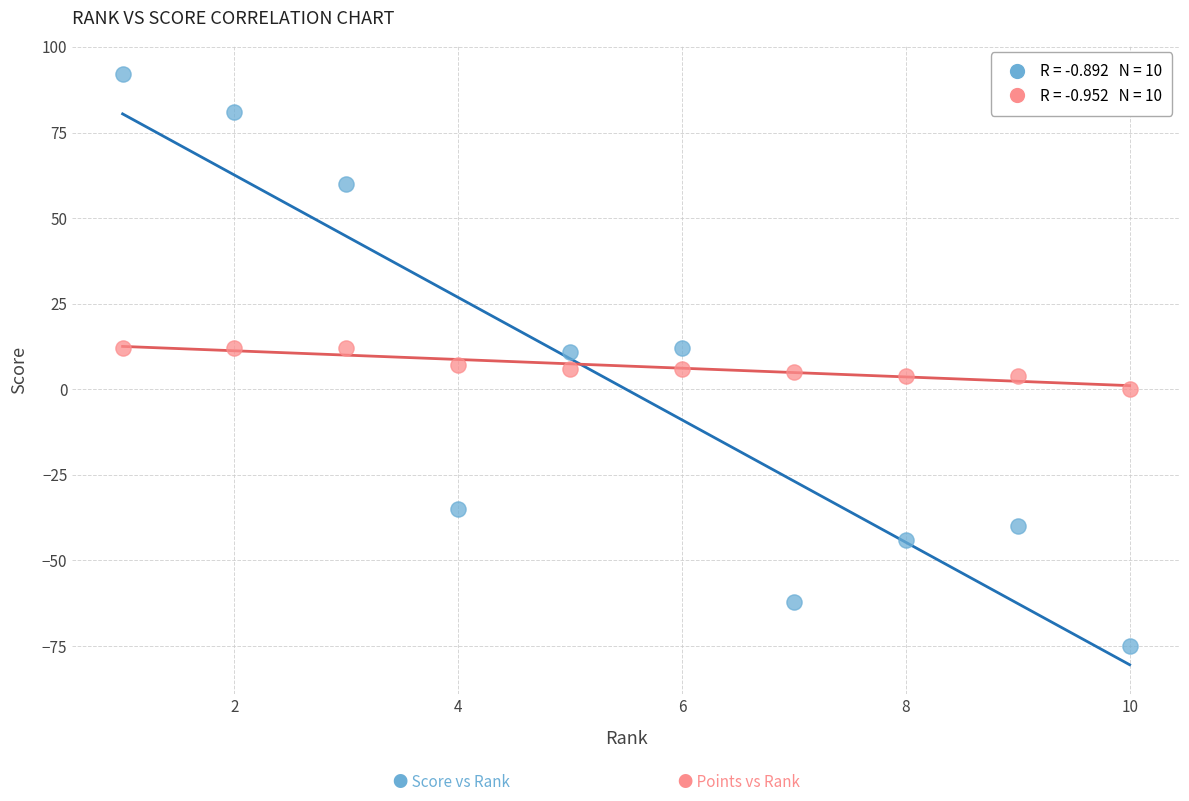

Across all data points, what is the range of X values (max minus min)?

9